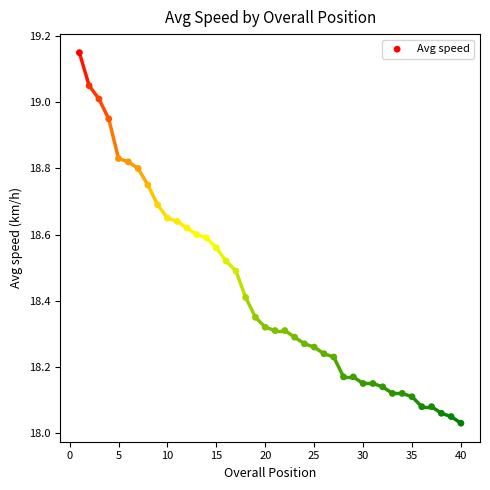

What is the range of Y values (max minus min)?

1.1